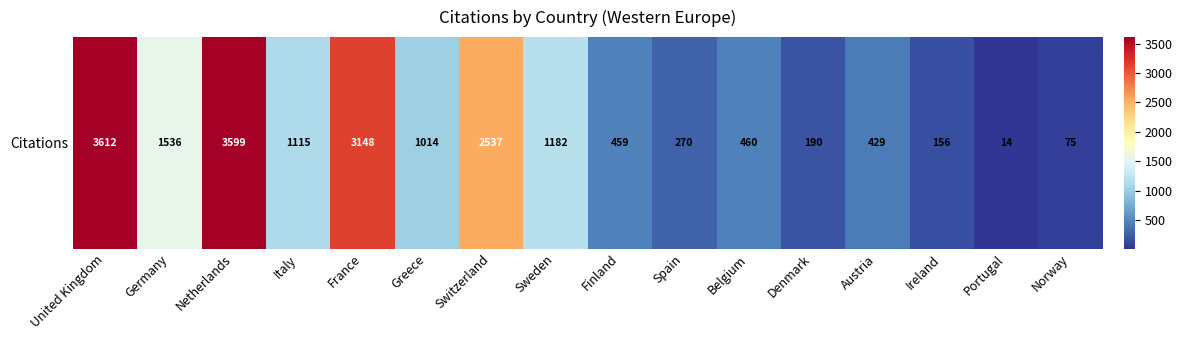

Which label corresponds to the smallest value in the chart?

Portugal